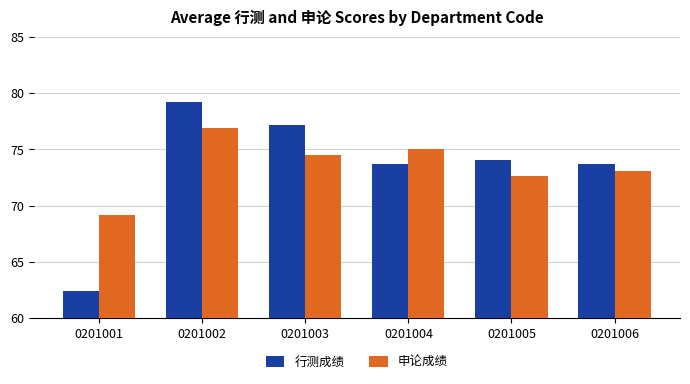

How many bars are there in total?

12